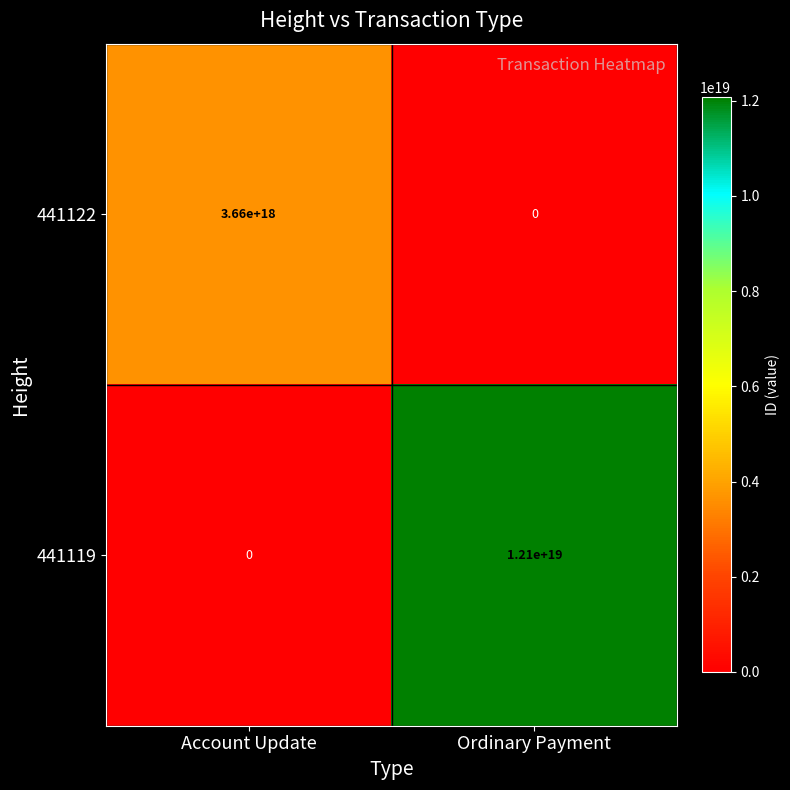

True or false: 441122 has a value of 3660000000000000000 at Account Update.

True